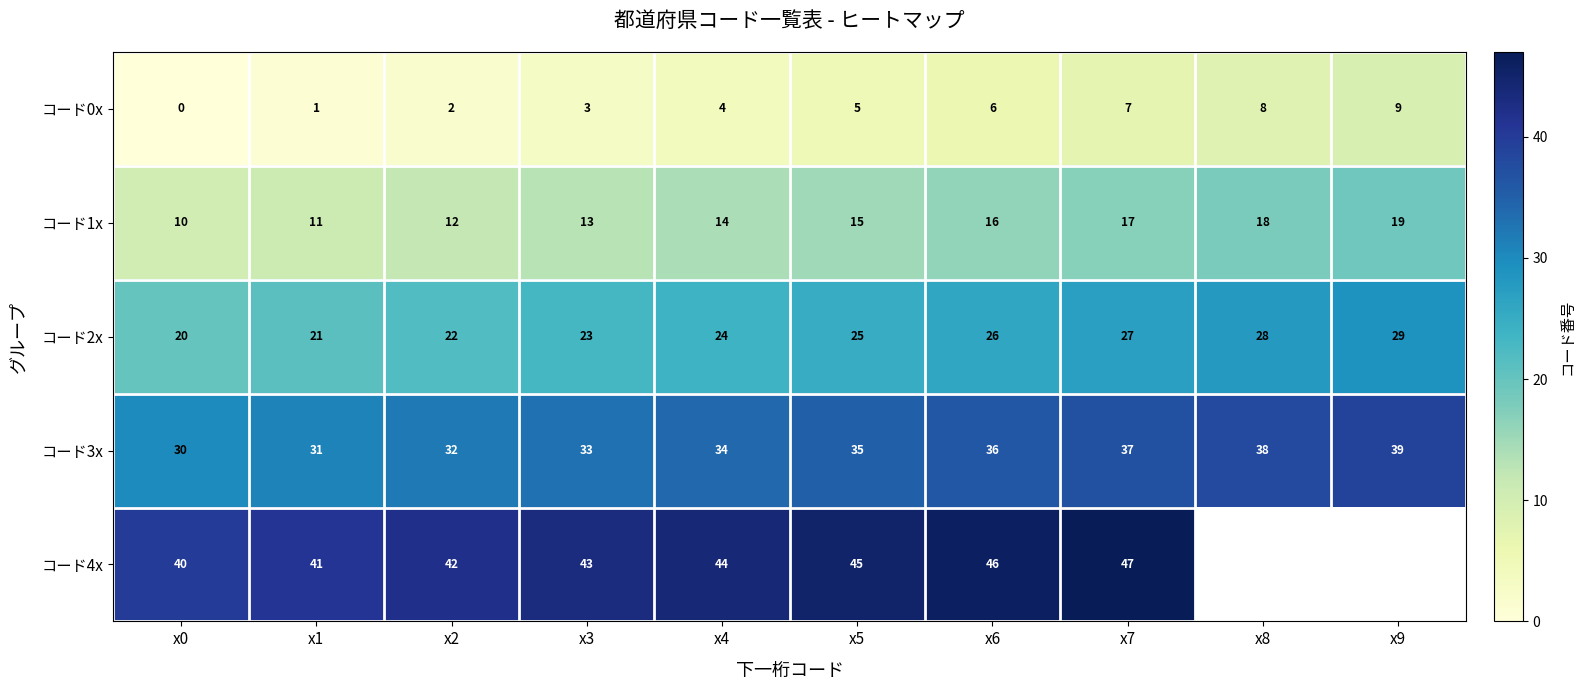

Between x8 and x3, which is larger?

x8